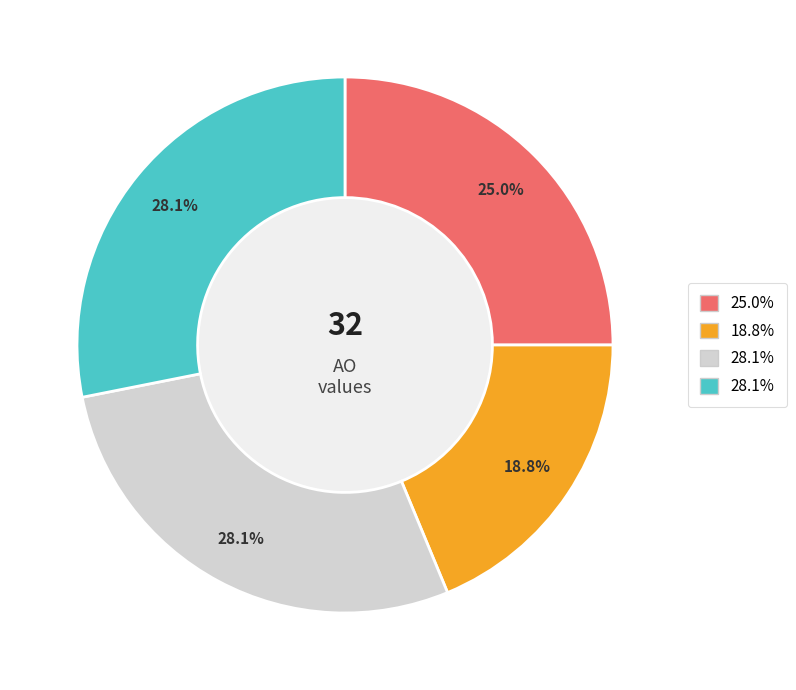

How many slices are in this pie chart?

4